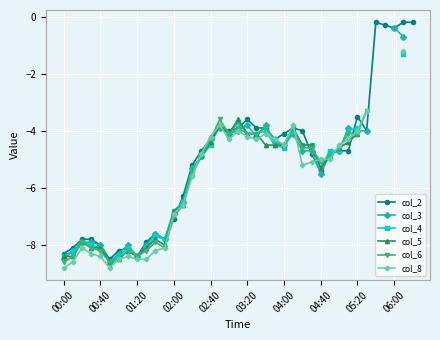

True or false: col_2 has a value of -5.4 at 04:40.

True